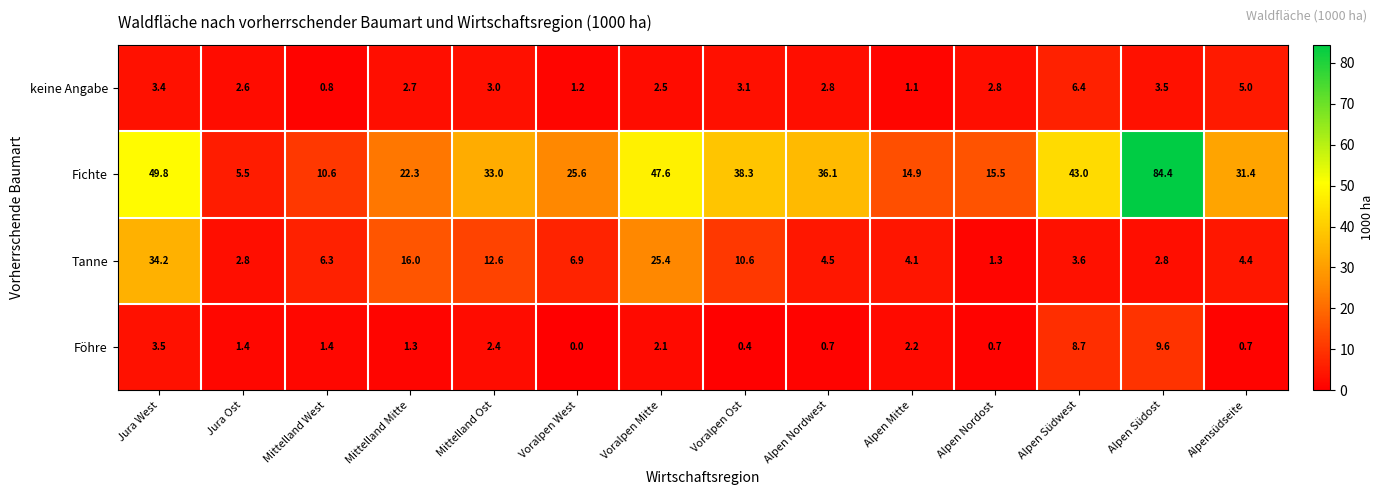

What is the greatest value displayed?

84.4